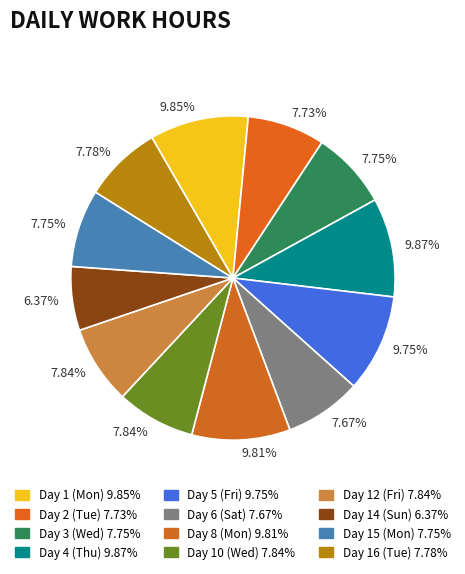

Is there a majority slice in this chart?

No